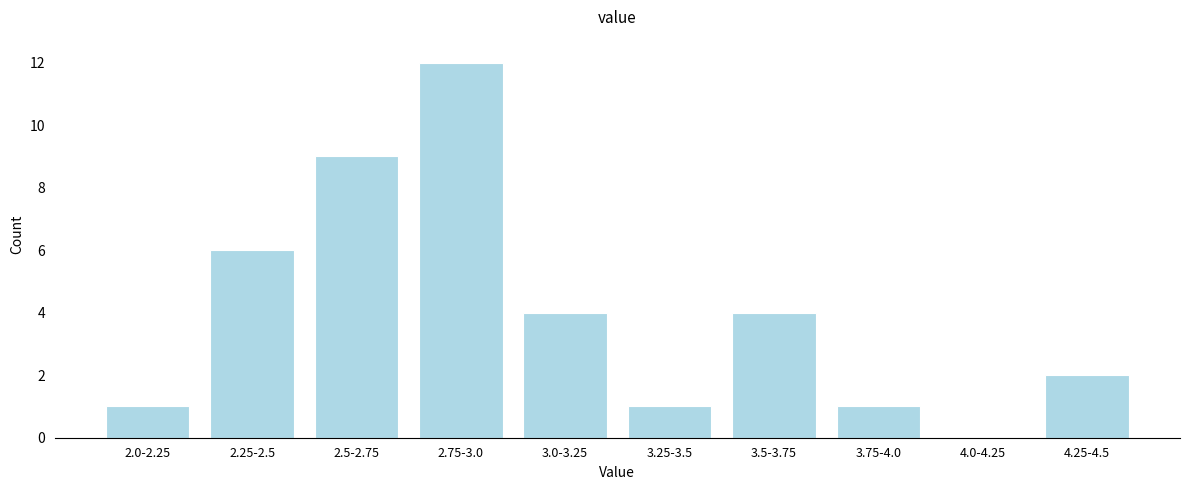

What value does the data have at 2.5-2.75?

9